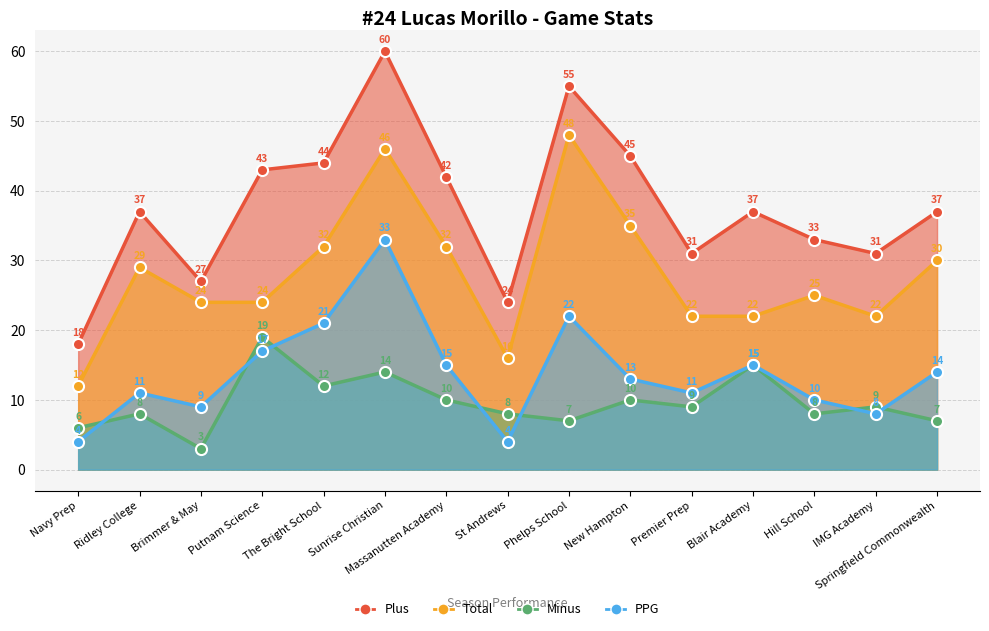

The value of PPG at Premier Prep is 11. True or false?

True